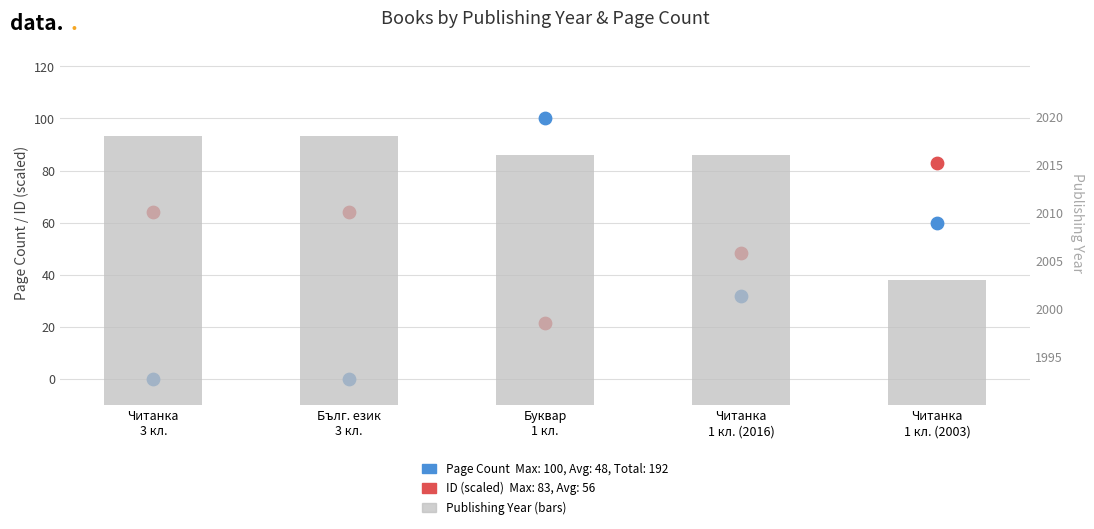

Which series contains the highest Y value?

Publishing Year